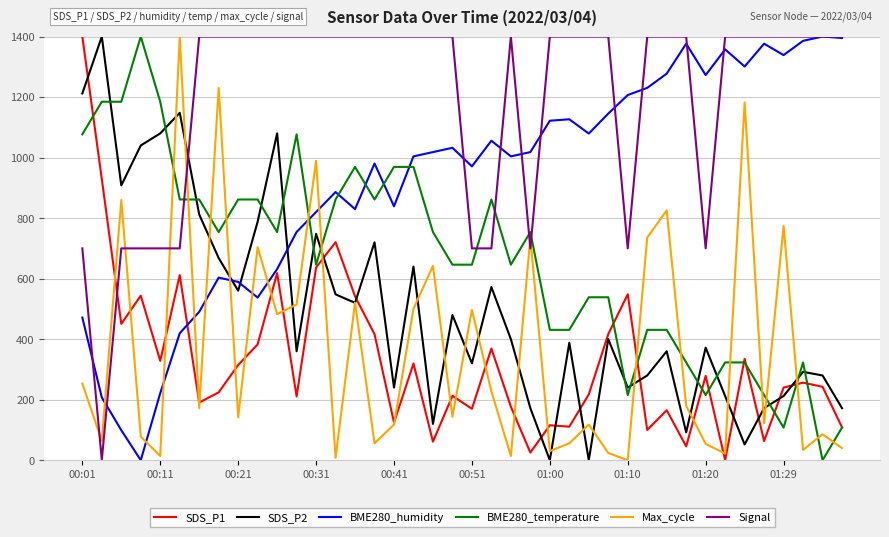

True or false: Max_cycle and BME280_humidity intersect in this chart.

True